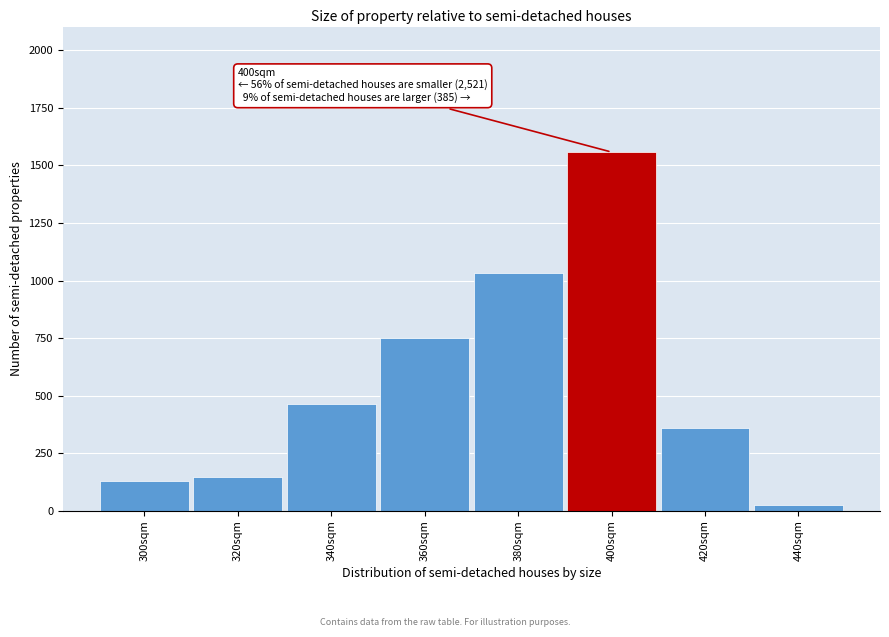

Reading right to left, transcribe all the data shown in this chart.

440sqm=24	420sqm=361	400sqm=1558	380sqm=1033	360sqm=750	340sqm=463	320sqm=148	300sqm=127